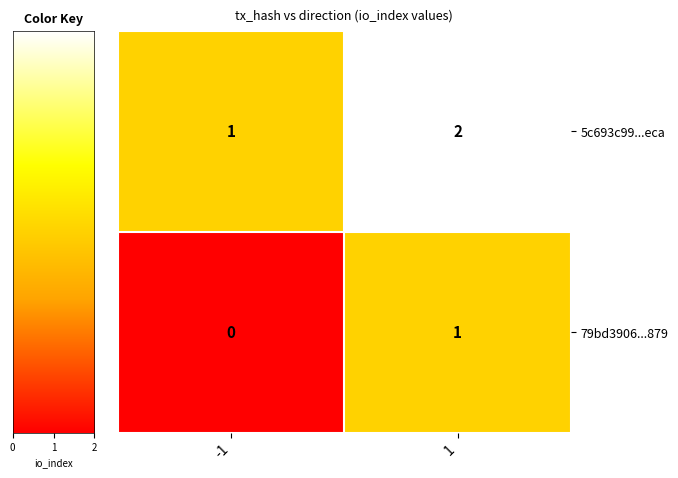

What is the sum of all 5c693c99...eca values?

3